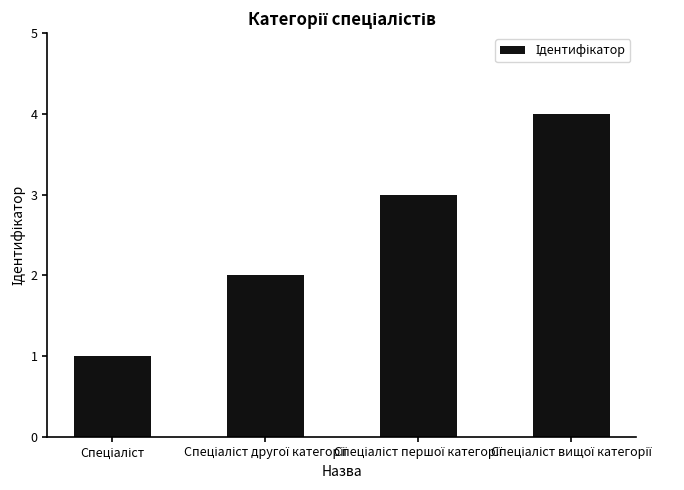

What is the greatest value displayed?

4